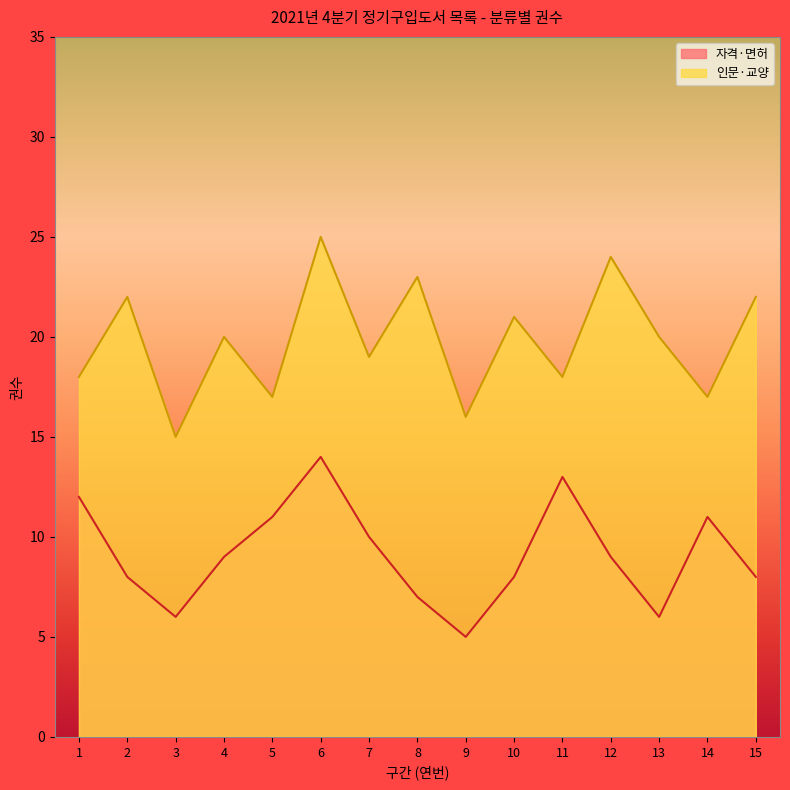

What are all the series names shown in the legend?

자격·면허, 인문·교양